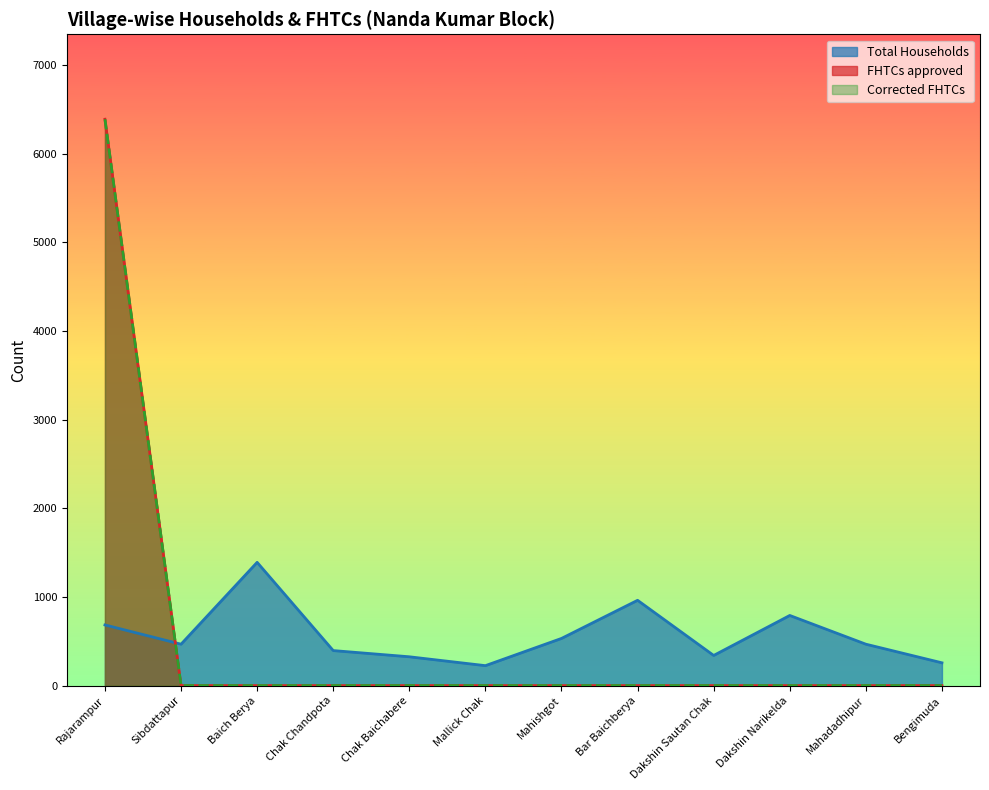

The value of Corrected FHTCs at Dakshin Sautan Chak is 3344. True or false?

False